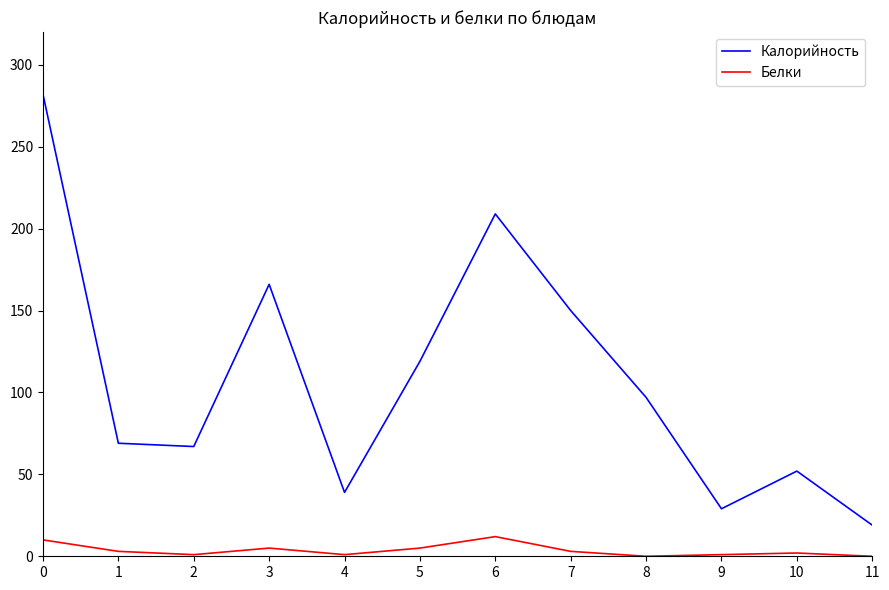

At 5, list the series in order from smallest to largest.

Белки, Калорийность